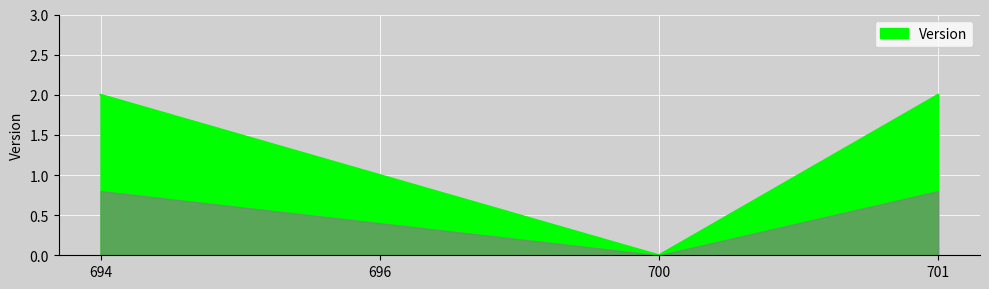

What is the ratio of the value at 701 to the value at 696?

2.0